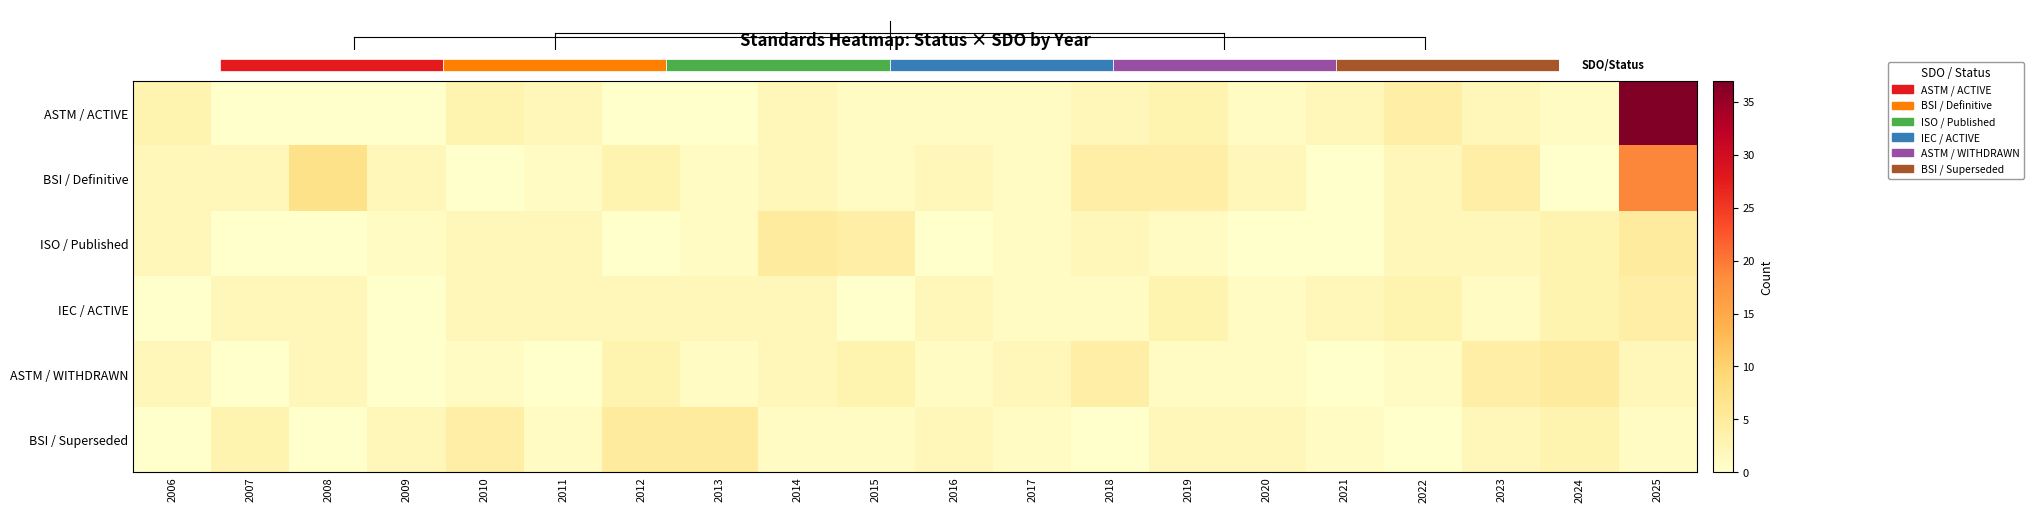

The BSI / Superseded series shows 3 at 2023. True or false?

False